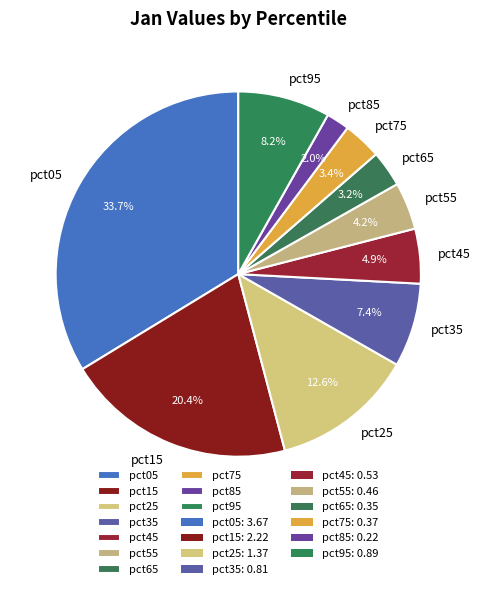

What portion of the pie excludes pct85?

98.0%